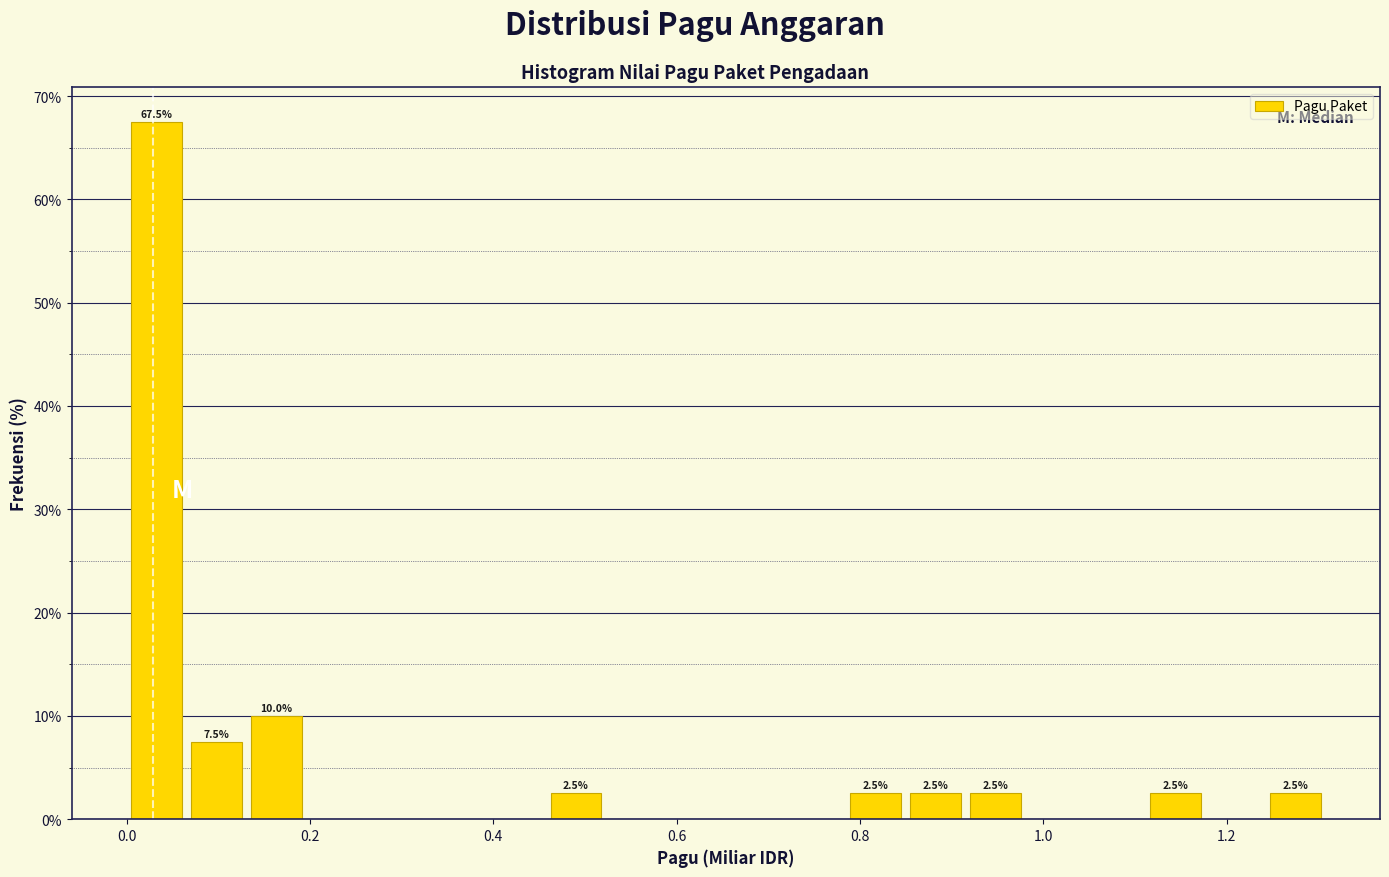

Around what value on the x-axis is the tallest bar? Give the approximate position of its centre, as read against the axis.

0.04